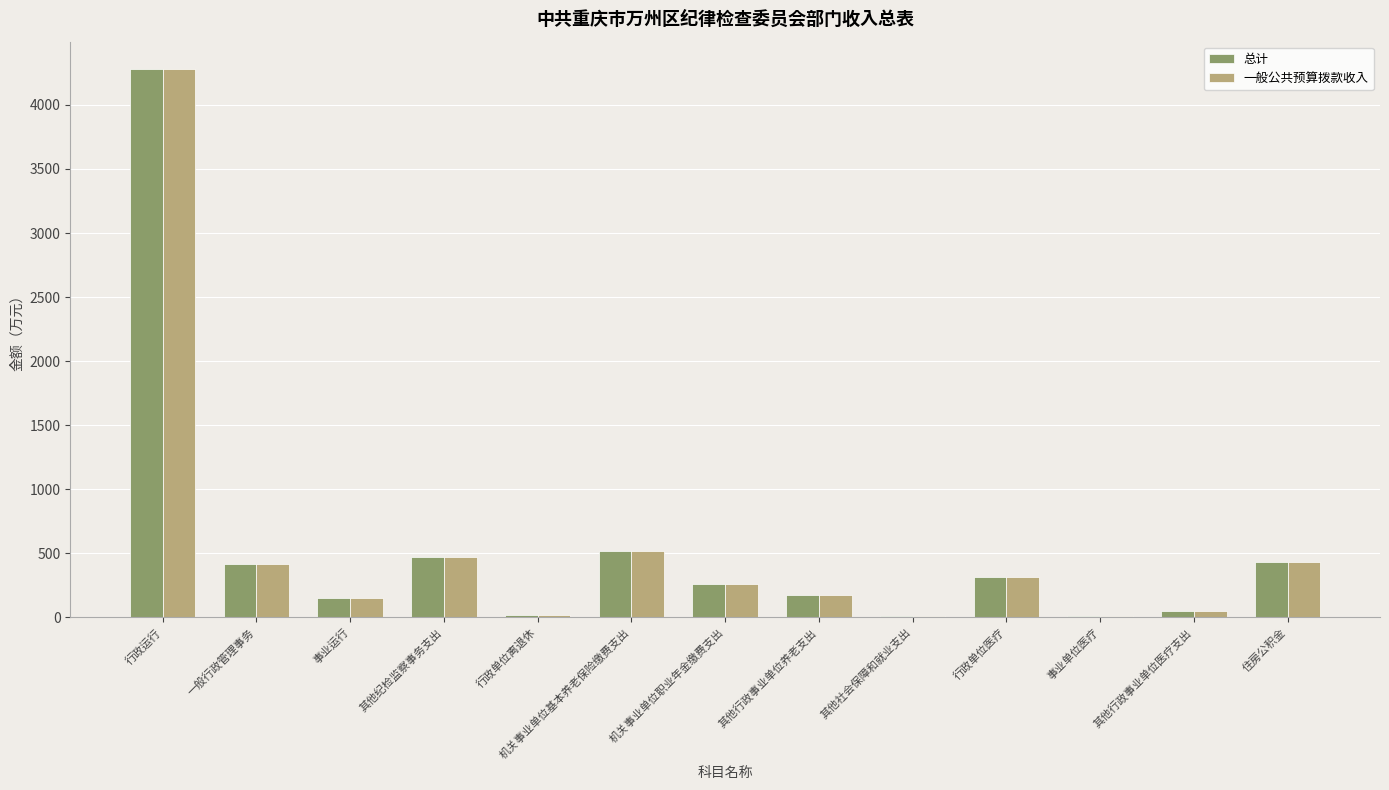

Are the bars horizontal?

No